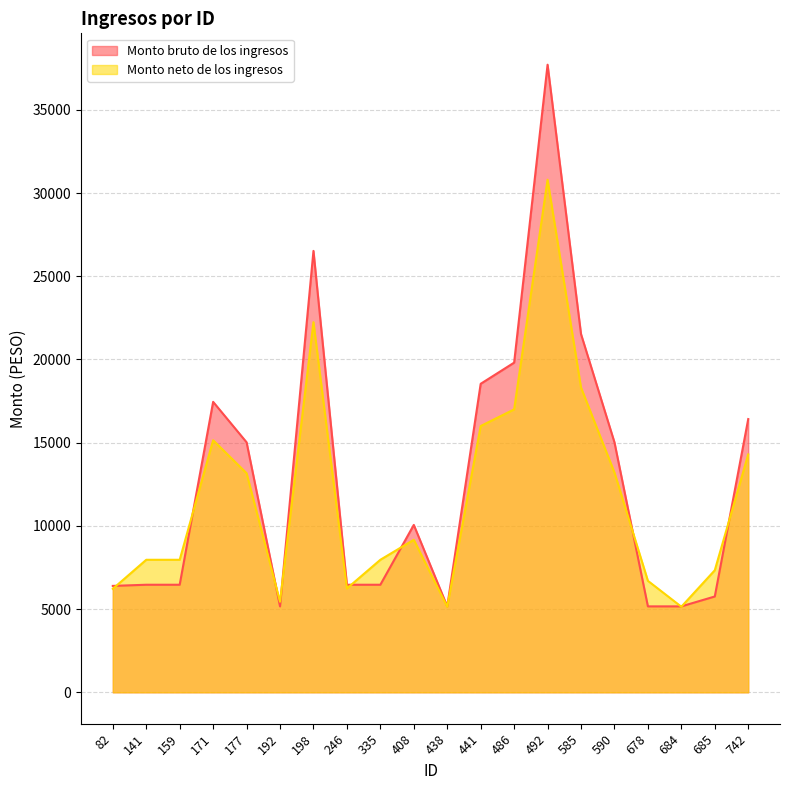

Rank the series by their maximum value, from lowest to highest.

Monto neto de los ingresos, Monto bruto de los ingresos